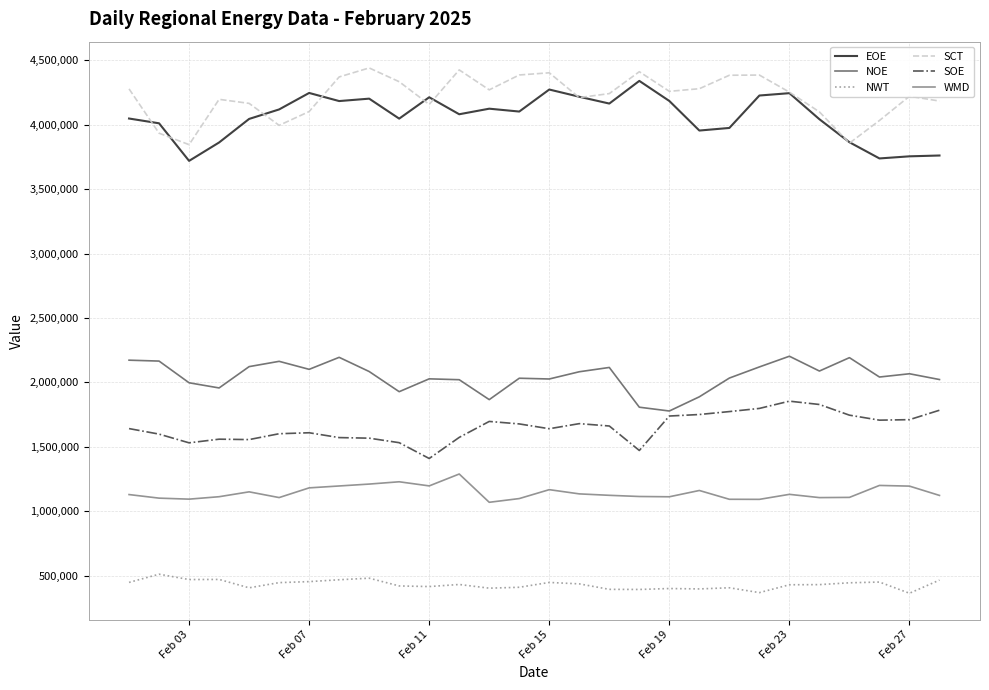

True or false: NWT and NOE intersect in this chart.

False